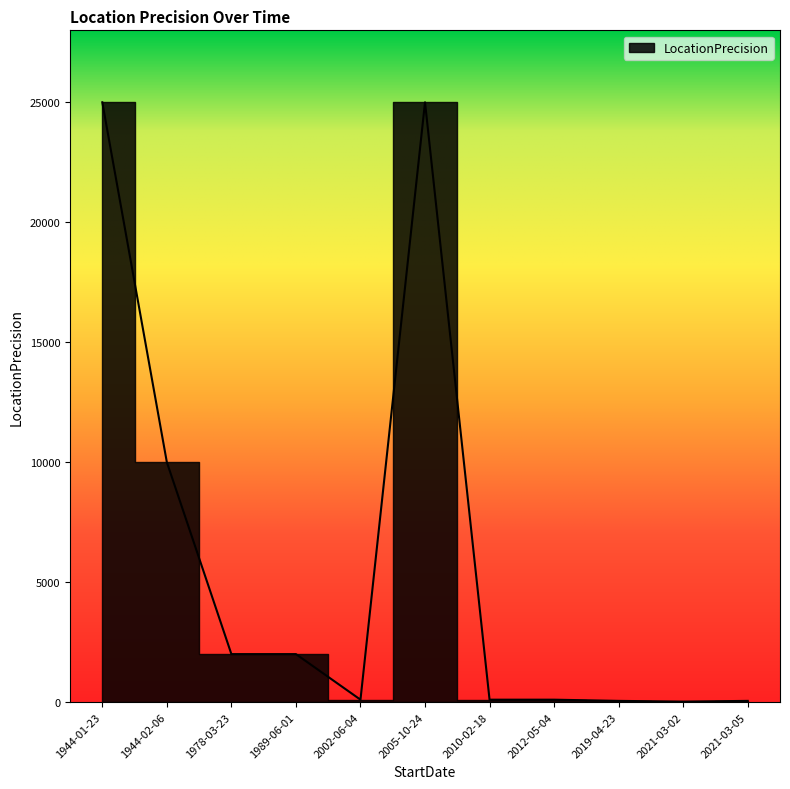

At which category does the chart reach its peak across all series?

2005-10-24